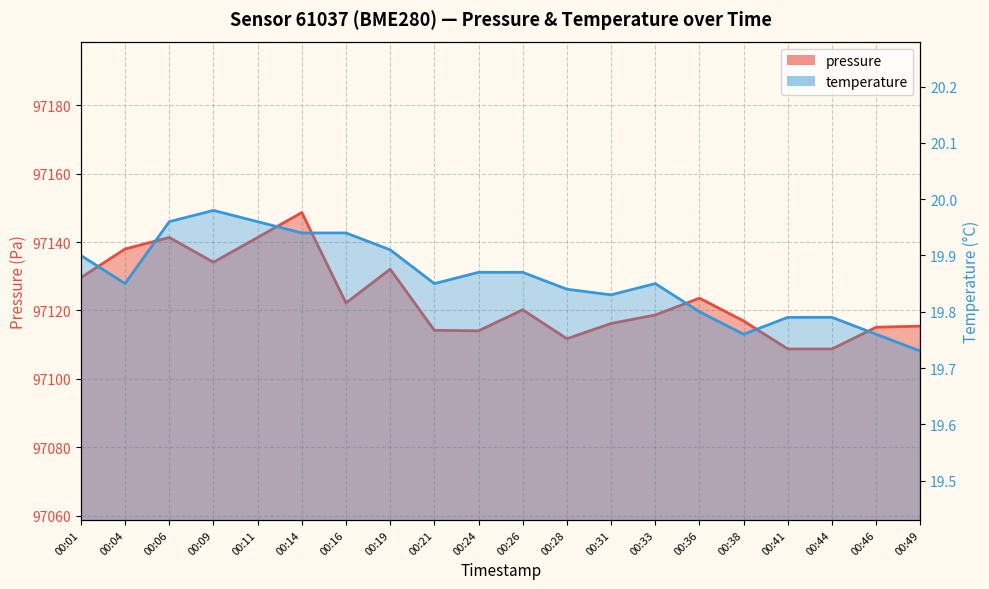

What are all the series names shown in the legend?

pressure, temperature